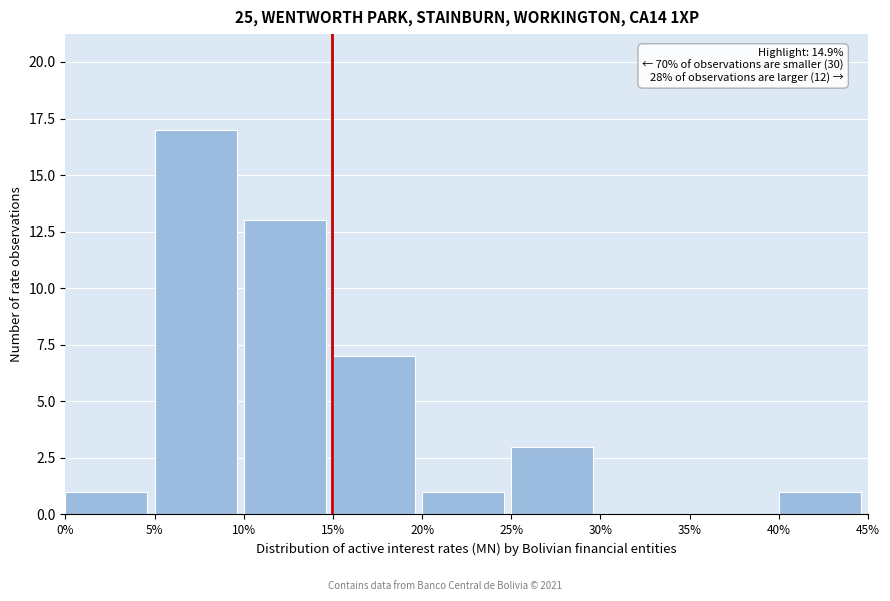

Over which range of the x-axis is the bar tallest?

5% to 10%